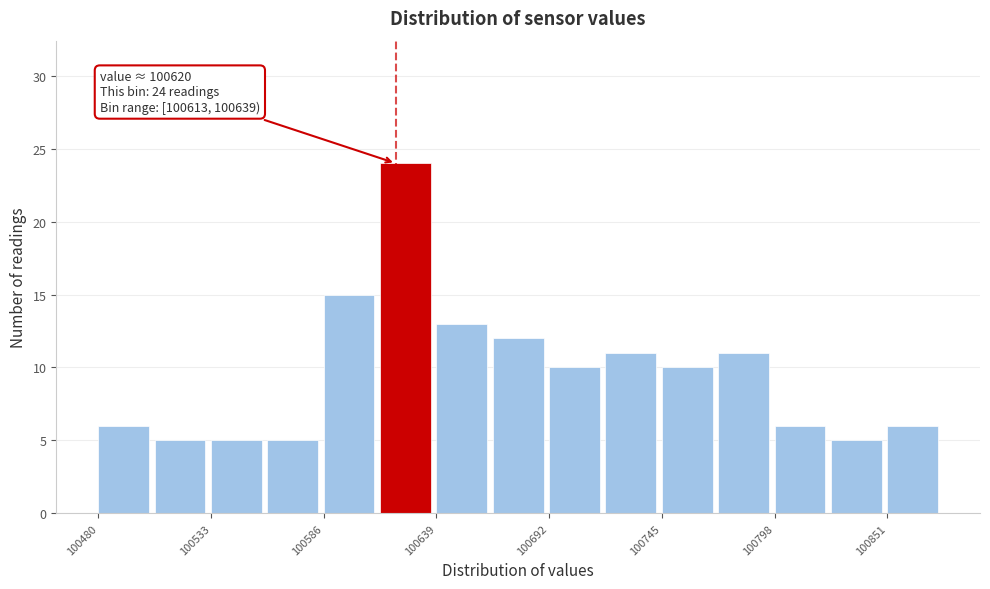

Around what value on the x-axis is the tallest bar? Give the approximate position of its centre, as read against the axis.

100620